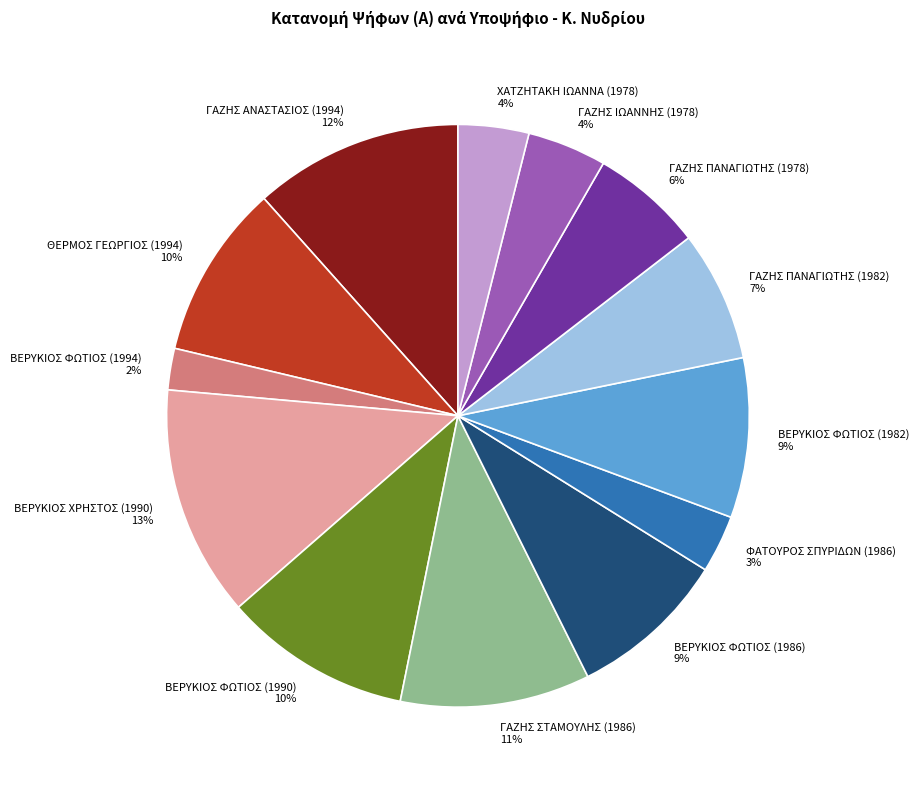

To the nearest percent, what percentage of the pie is ΧΑΤΖΗΤΑΚΗ ΙΩΑΝΝΑ (1978)?

4%